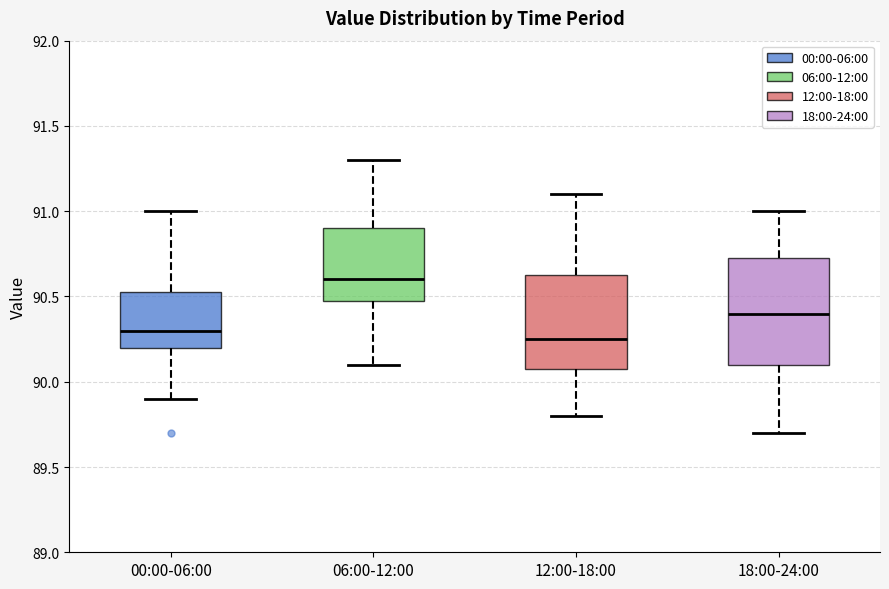

Reading left to right, transcribe this box plot: for each box, give where its median line is, the range the box spans, and where its two whiskers end, as read against the y-axis. The values are not printed on the chart, so give them approximately, as read against the axis.

00:00-06:00: median 90.30, box 90.20 to 90.55, whiskers 89.90 to 91.00
06:00-12:00: median 90.60, box 90.50 to 90.90, whiskers 90.10 to 91.30
12:00-18:00: median 90.25, box 90.10 to 90.65, whiskers 89.80 to 91.10
18:00-24:00: median 90.40, box 90.10 to 90.75, whiskers 89.70 to 91.00